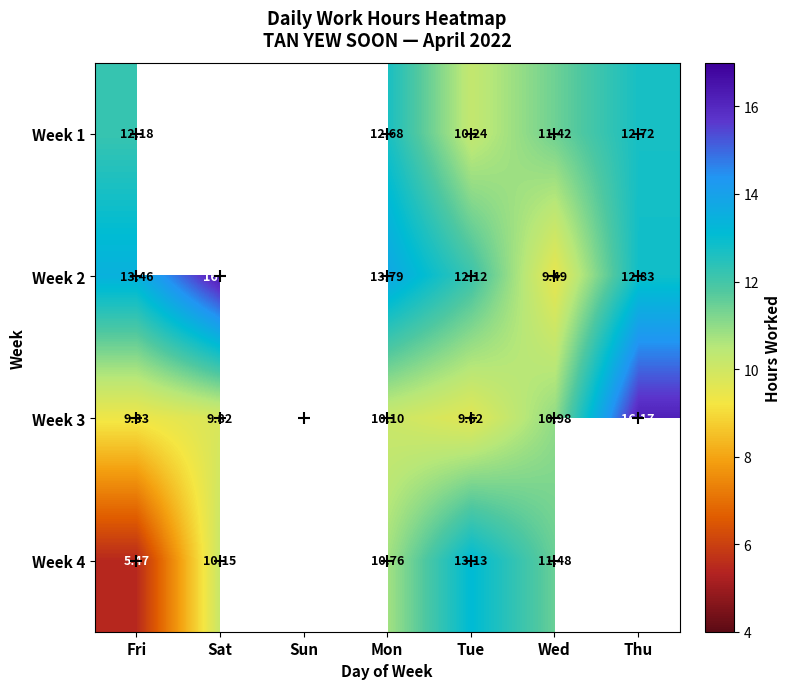

At which label does Week 3 first exceed 9?

Fri